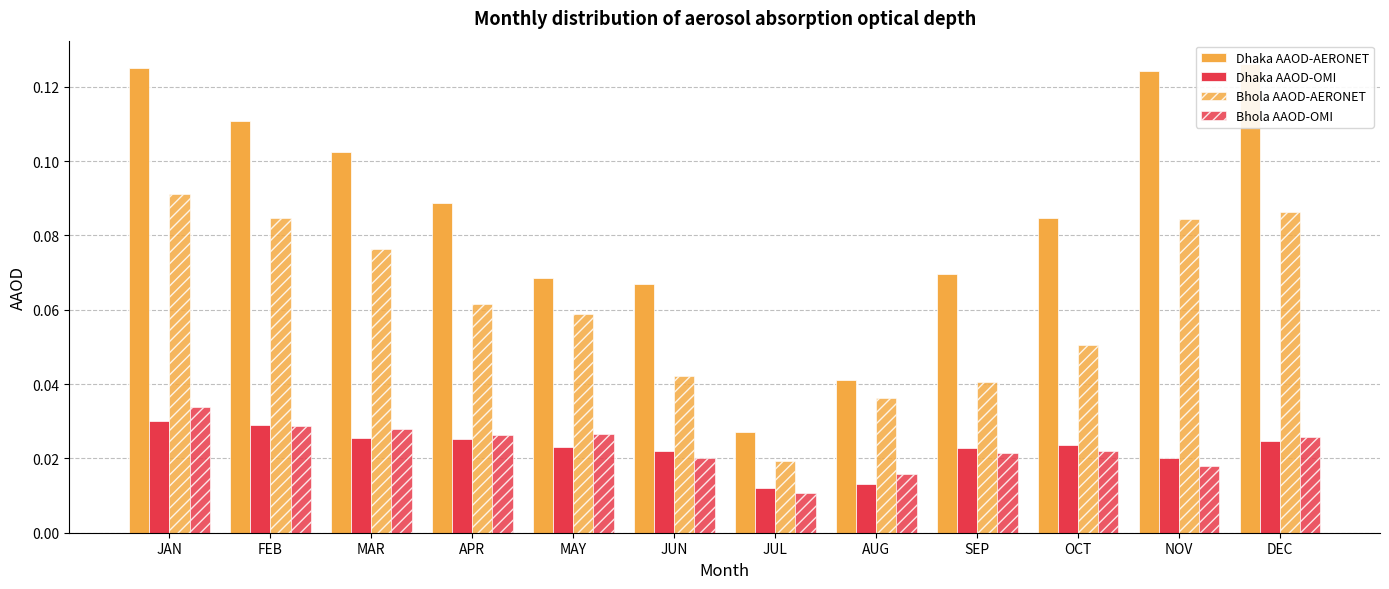

Which label corresponds to the largest value in the chart?

DEC